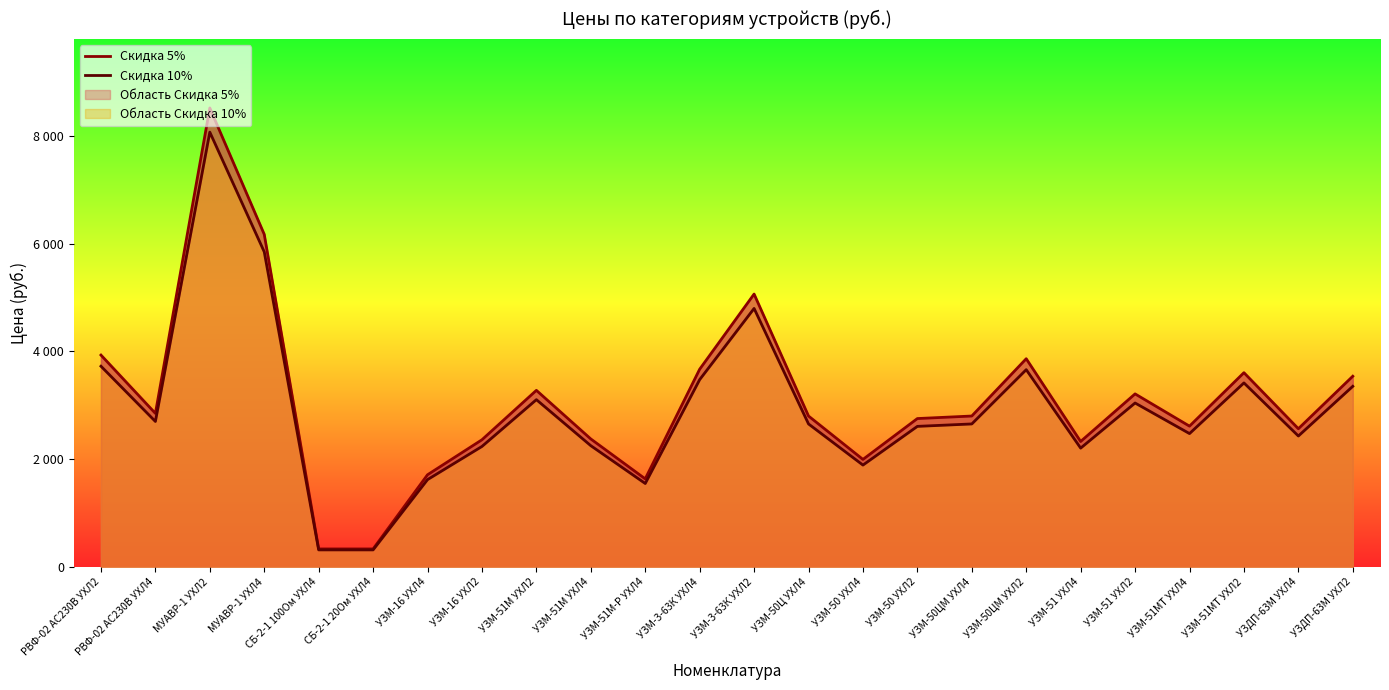

At which category does Скидка 10% reach its first local valley?

РВФ-02 AC230В УХЛ4